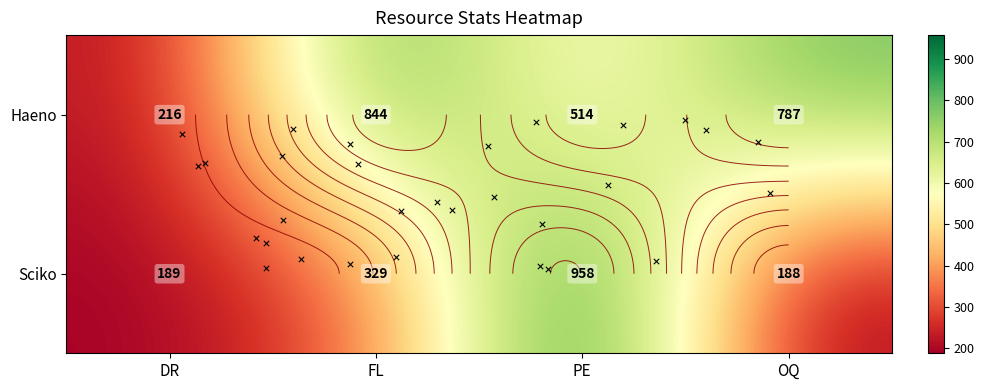

What is the sum of all Sciko values?

1664